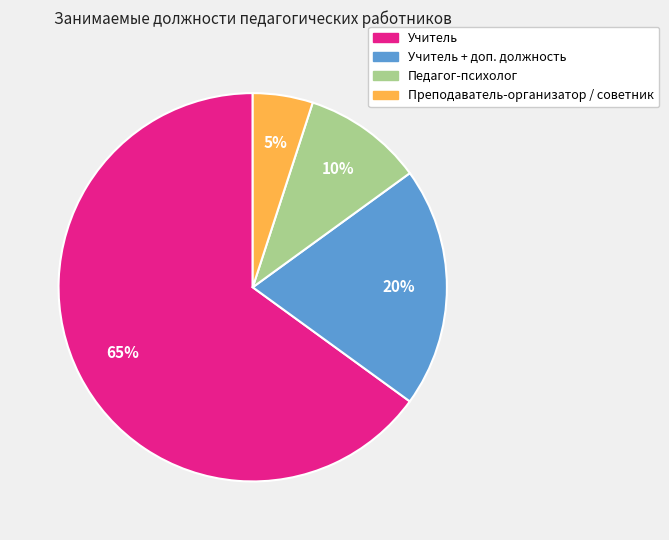

Does any single category account for the majority?

Yes